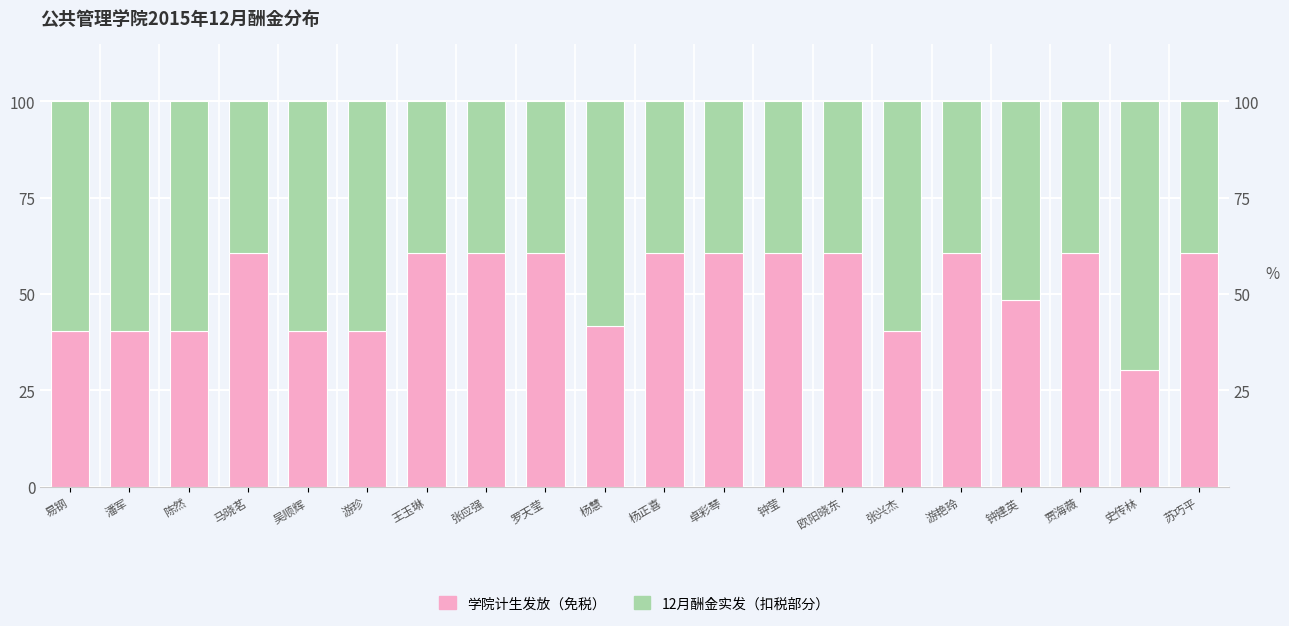

At which category is the sum across all series the highest?

易钢